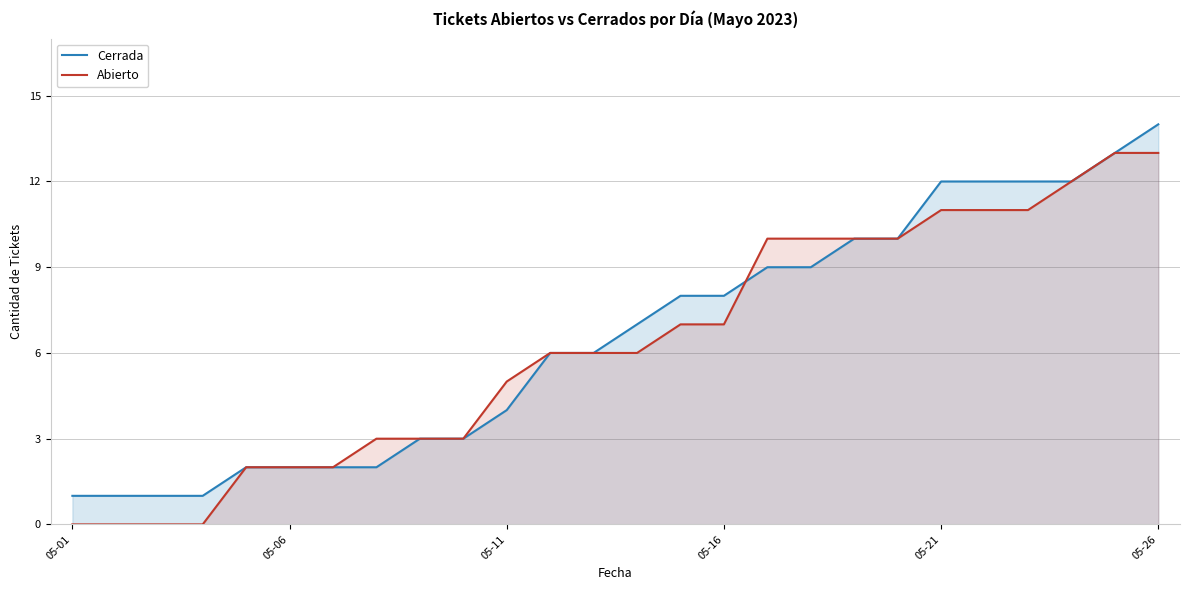

At which category is the sum across all series the highest?

05-26